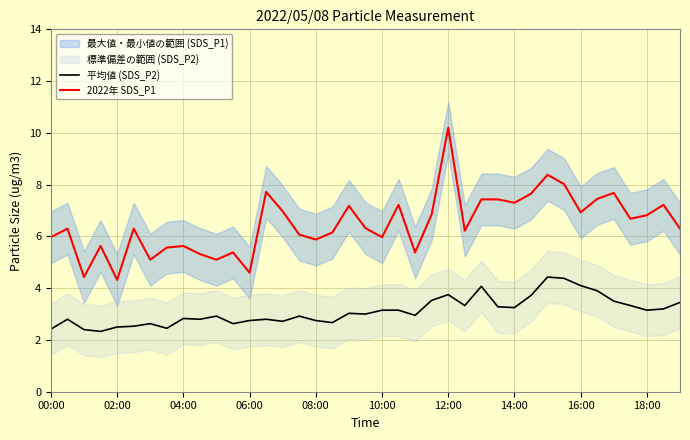

True or false: 平均値 (SDS_P2) and 2022年 SDS_P1 cross at least once.

False